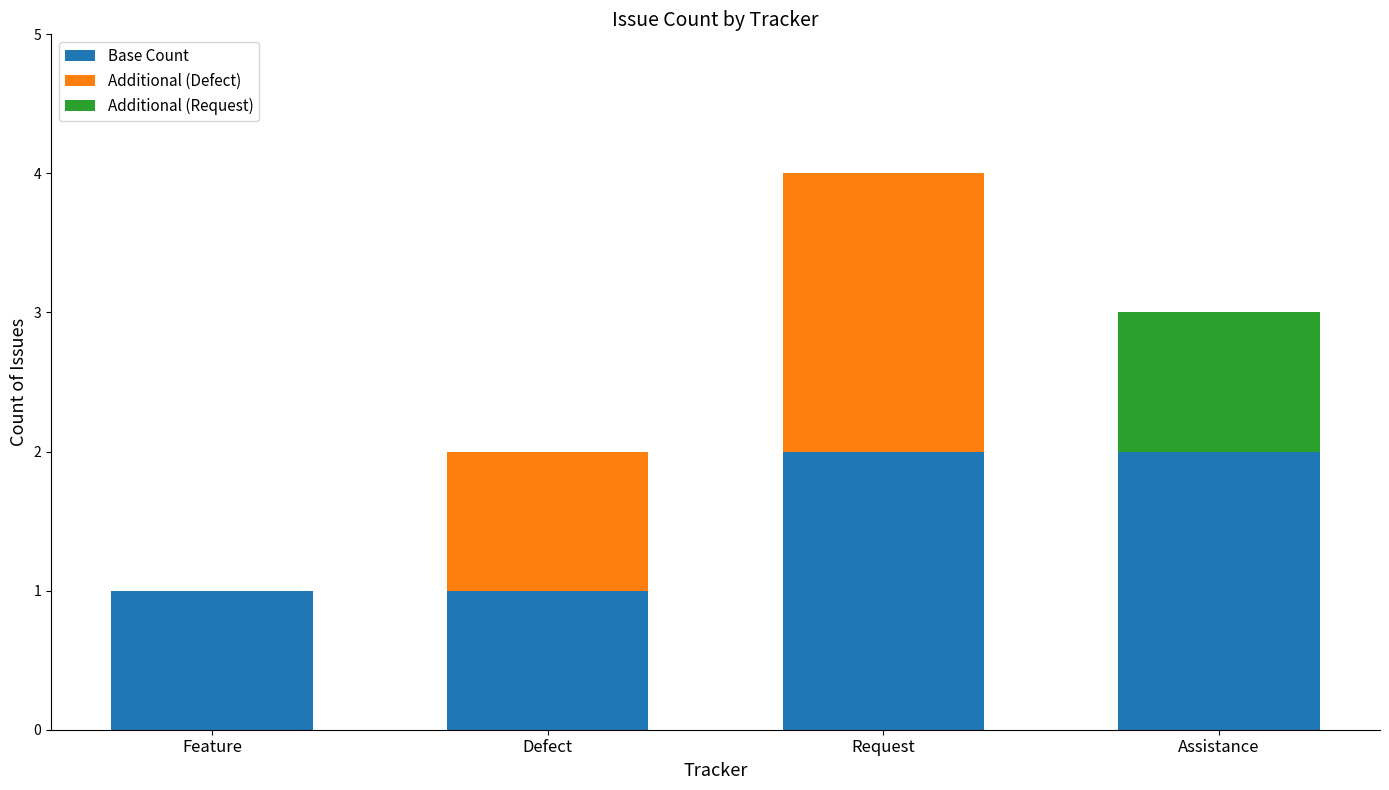

Count the number of categories in the chart.

4